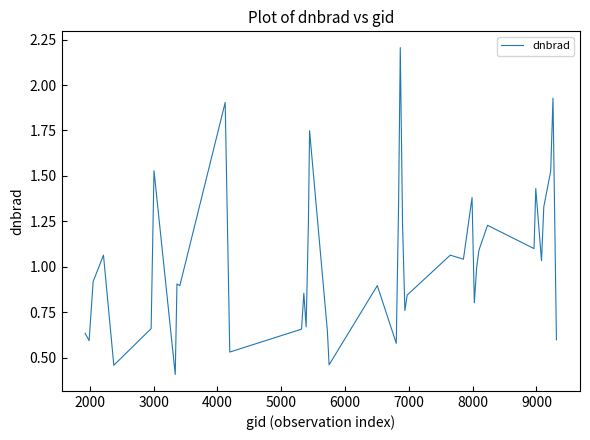

What is the greatest value displayed?

2.2